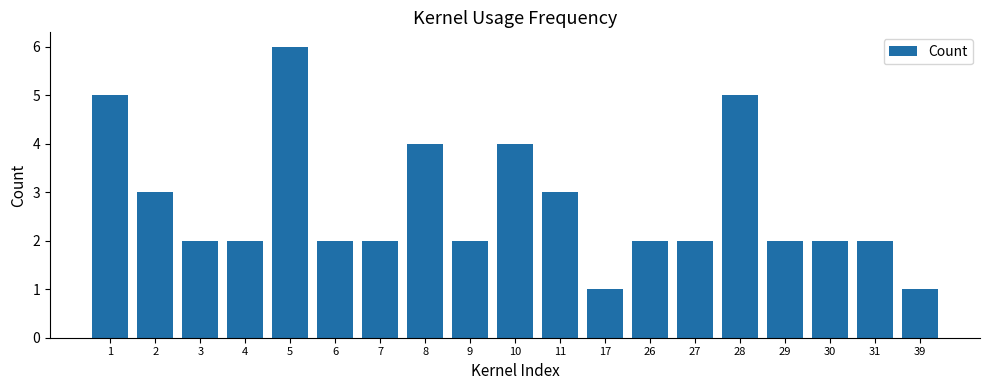

Which category has the highest value across all series?

5